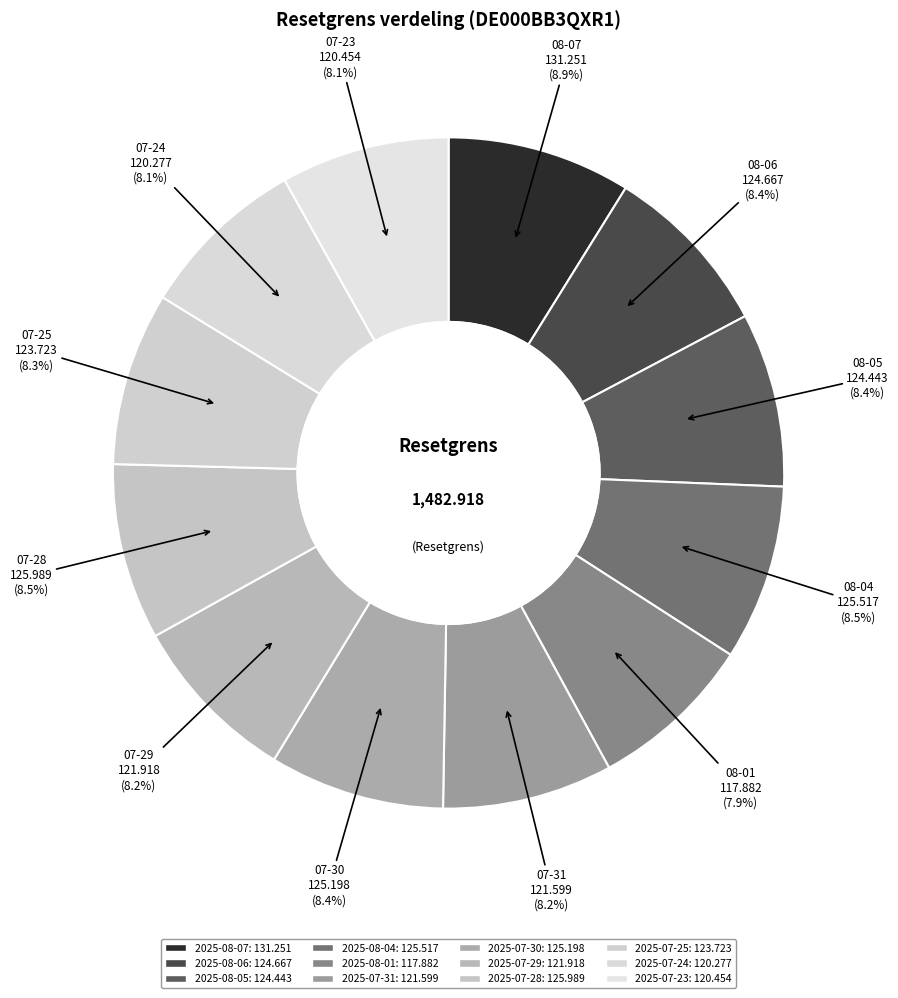

Which slice is the largest?

2025-08-07